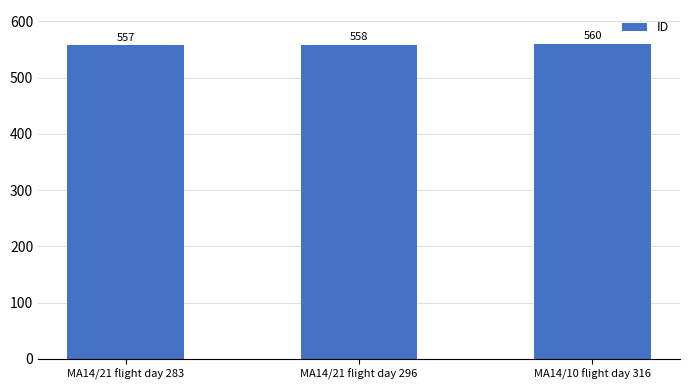

What is the greatest value displayed?

560